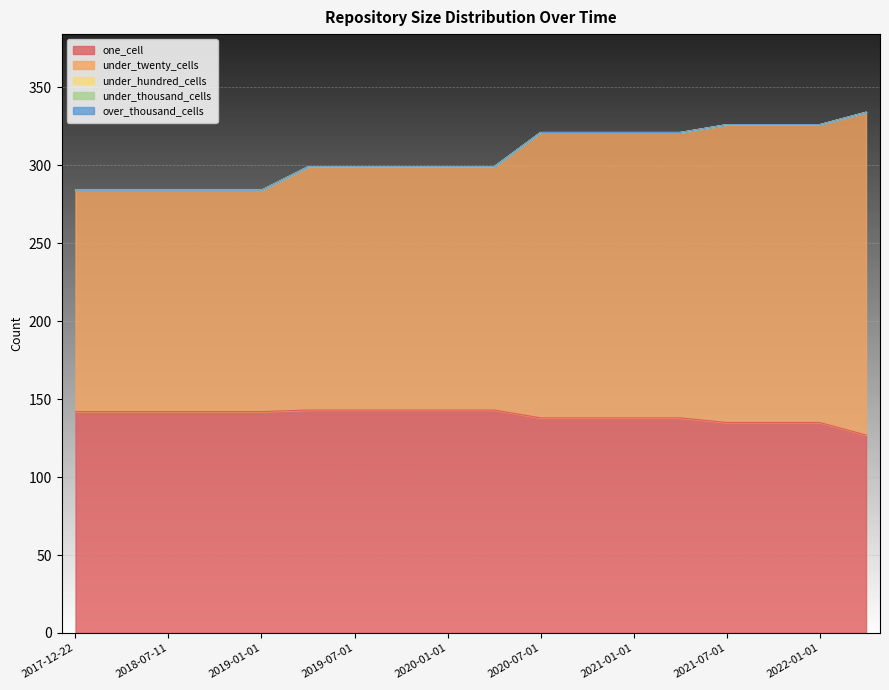

Reading left to right, extract all data points from this chart.

one_cell: 2017-12-22=142	2018-04-09=142	2018-07-11=142	2018-09-28=142	2019-01-01=142	2019-04-06=143	2019-07-01=143	2019-10-09=143	2020-01-01=143	2020-04-01=143	2020-07-01=138	2020-10-01=138	2021-01-01=138	2021-04-01=138	2021-07-01=135	2021-10-01=135	2022-01-01=135	2022-04-01=127
under_twenty_cells: 2017-12-22=142	2018-04-09=142	2018-07-11=142	2018-09-28=142	2019-01-01=142	2019-04-06=156	2019-07-01=156	2019-10-09=156	2020-01-01=156	2020-04-01=156	2020-07-01=183	2020-10-01=183	2021-01-01=183	2021-04-01=183	2021-07-01=191	2021-10-01=191	2022-01-01=191	2022-04-01=207
under_hundred_cells: 2017-12-22=0	2018-04-09=0	2018-07-11=0	2018-09-28=0	2019-01-01=0	2019-04-06=0	2019-07-01=0	2019-10-09=0	2020-01-01=0	2020-04-01=0	2020-07-01=0	2020-10-01=0	2021-01-01=0	2021-04-01=0	2021-07-01=0	2021-10-01=0	2022-01-01=0	2022-04-01=0
under_thousand_cells: 2017-12-22=0	2018-04-09=0	2018-07-11=0	2018-09-28=0	2019-01-01=0	2019-04-06=0	2019-07-01=0	2019-10-09=0	2020-01-01=0	2020-04-01=0	2020-07-01=0	2020-10-01=0	2021-01-01=0	2021-04-01=0	2021-07-01=0	2021-10-01=0	2022-01-01=0	2022-04-01=0
over_thousand_cells: 2017-12-22=0	2018-04-09=0	2018-07-11=0	2018-09-28=0	2019-01-01=0	2019-04-06=0	2019-07-01=0	2019-10-09=0	2020-01-01=0	2020-04-01=0	2020-07-01=0	2020-10-01=0	2021-01-01=0	2021-04-01=0	2021-07-01=0	2021-10-01=0	2022-01-01=0	2022-04-01=0